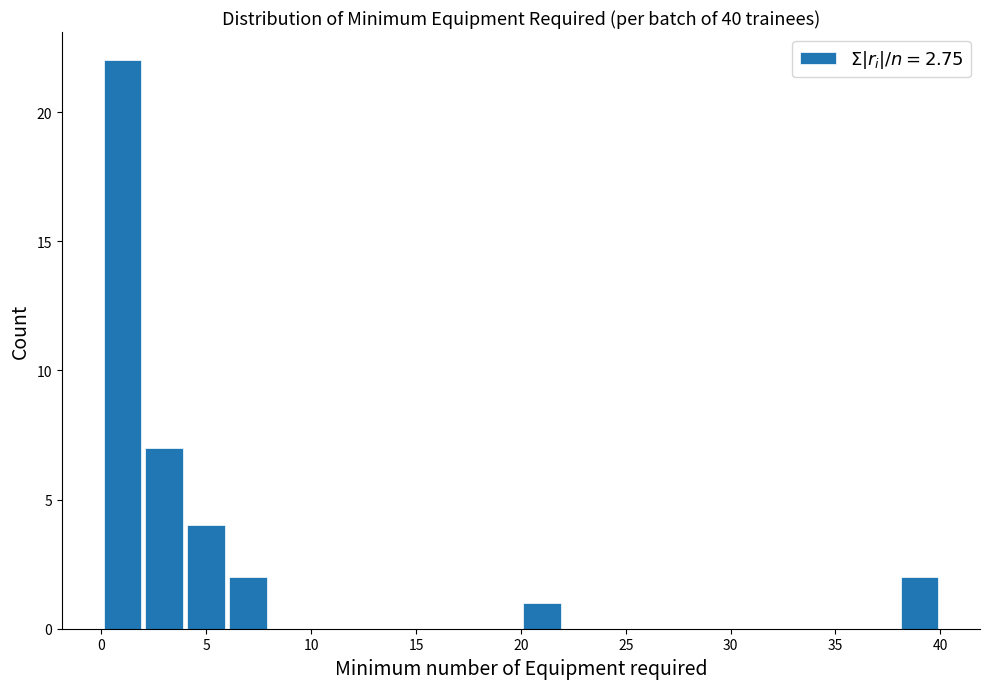

Which range on the x-axis has the tallest bar?

0 to 2